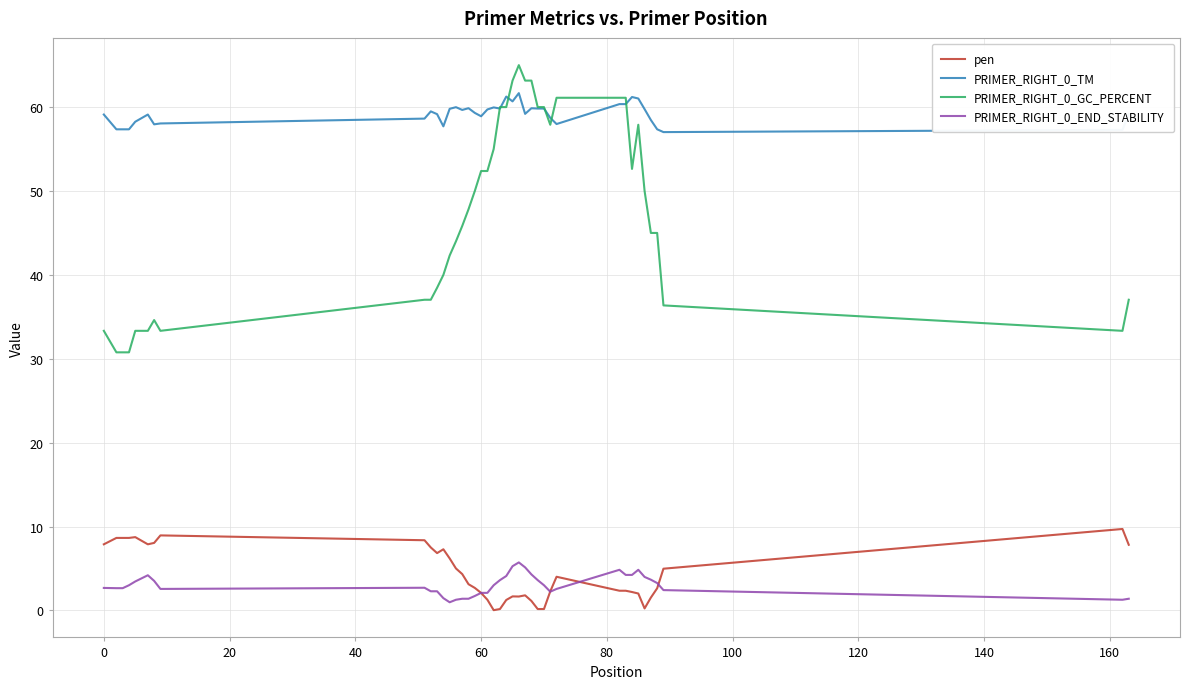

What is the highest value of the PRIMER_RIGHT_0_END_STABILITY series?

5.7